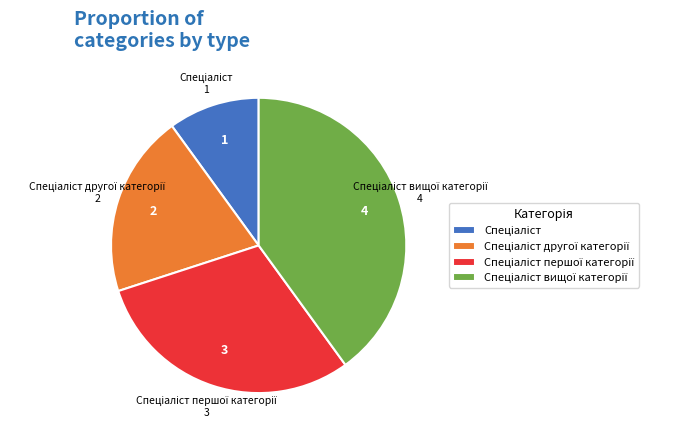

Does any single category account for the majority?

No